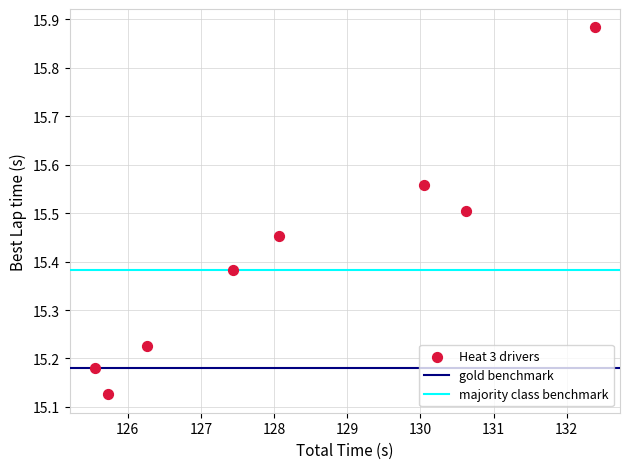

What is the range of X values (max minus min)?

6.8